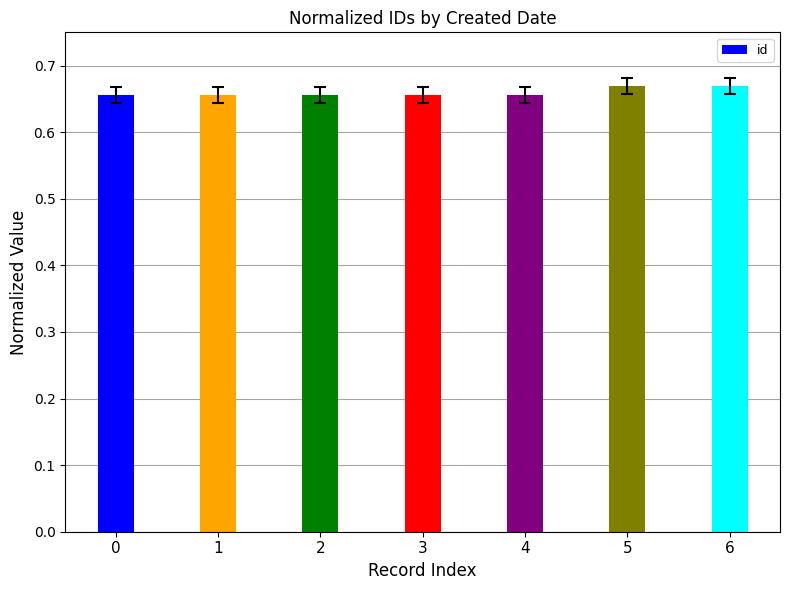

Count the values in the range 0 to 1.

7